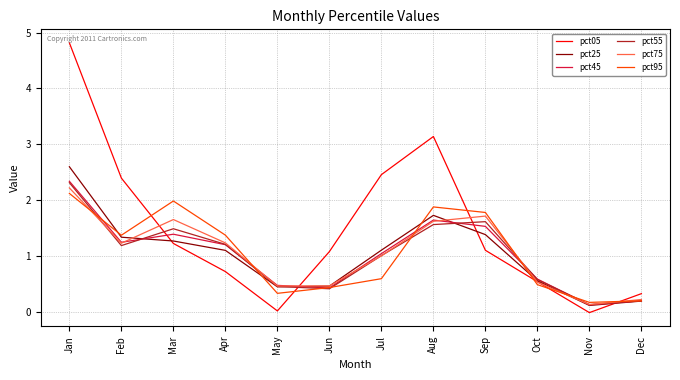

What is the approximate value of pct95 at Jun?

0.4